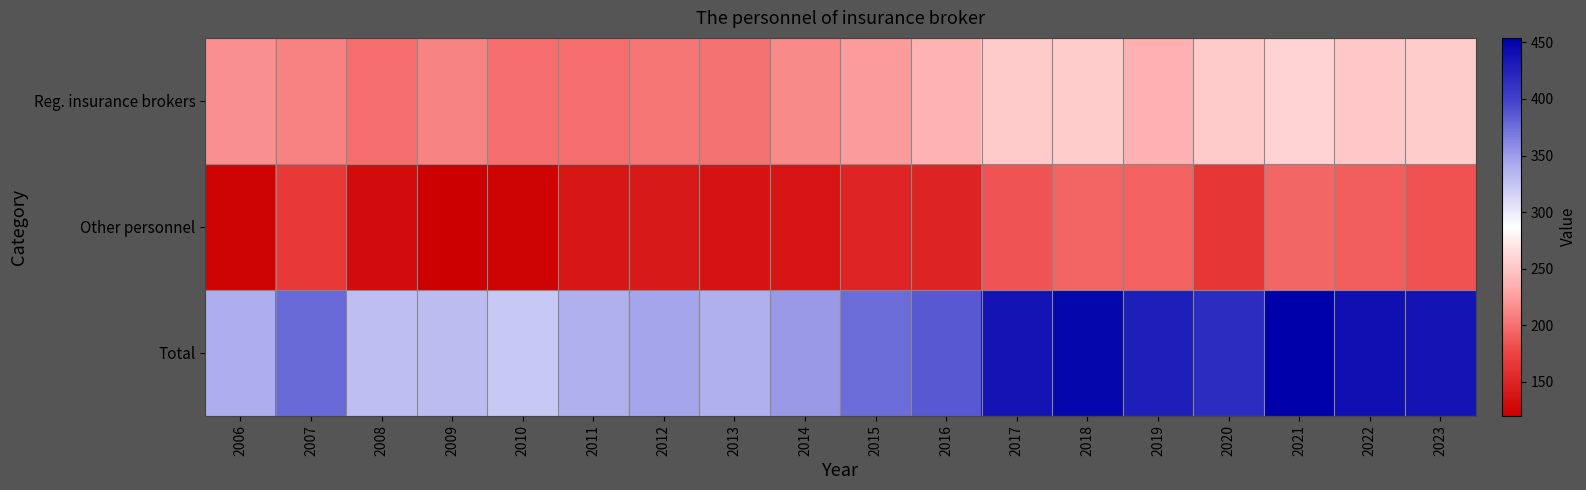

Reading left to right, what are all the values shown in this chart?

Reg. insurance brokers: 2006=217.0	2007=210.0	2008=199.0	2009=211.0	2010=199.0	2011=199.0	2012=203.0	2013=202.0	2014=214.0	2015=224.0	2016=237.0	2017=253.0	2018=254.0	2019=236.0	2020=252.0	2021=259.0	2022=251.0	2023=254.0
Other personnel: 2006=124.0	2007=168.0	2008=131.0	2009=120.0	2010=124.0	2011=139.0	2012=142.0	2013=136.0	2014=138.0	2015=151.0	2016=150.0	2017=184.0	2018=194.0	2019=193.0	2020=165.0	2021=195.0	2022=189.5	2023=183.0
Total: 2006=340.0	2007=378.0	2008=330.0	2009=331.0	2010=323.0	2011=338.0	2012=345.0	2013=338.0	2014=352.0	2015=375.0	2016=387.0	2017=437.0	2018=448.0	2019=429.0	2020=417.0	2021=454.0	2022=440.5	2023=437.0